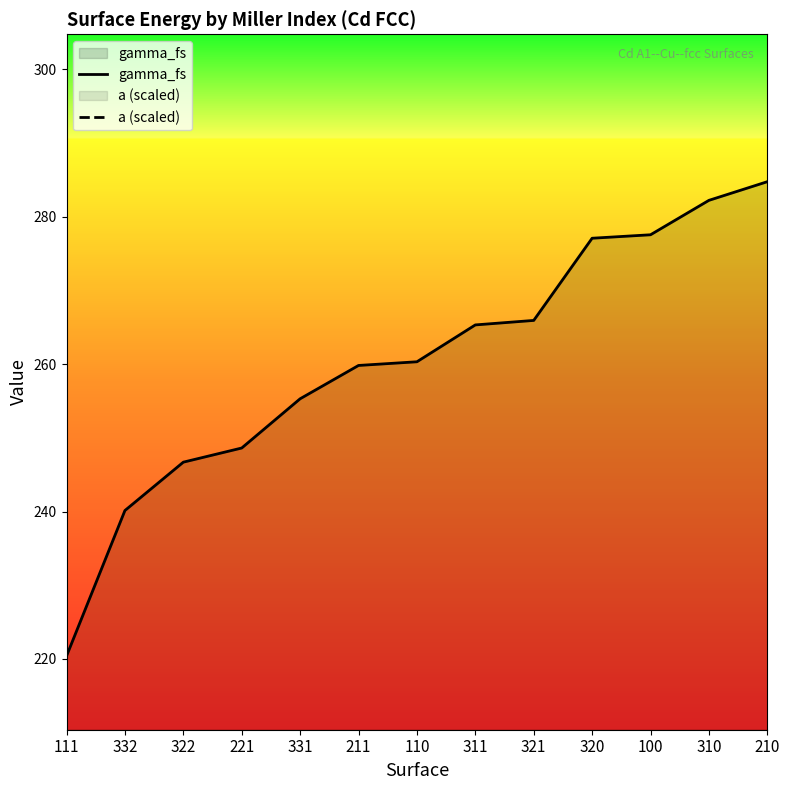

Does the chart display data point markers on the line(s)?

No